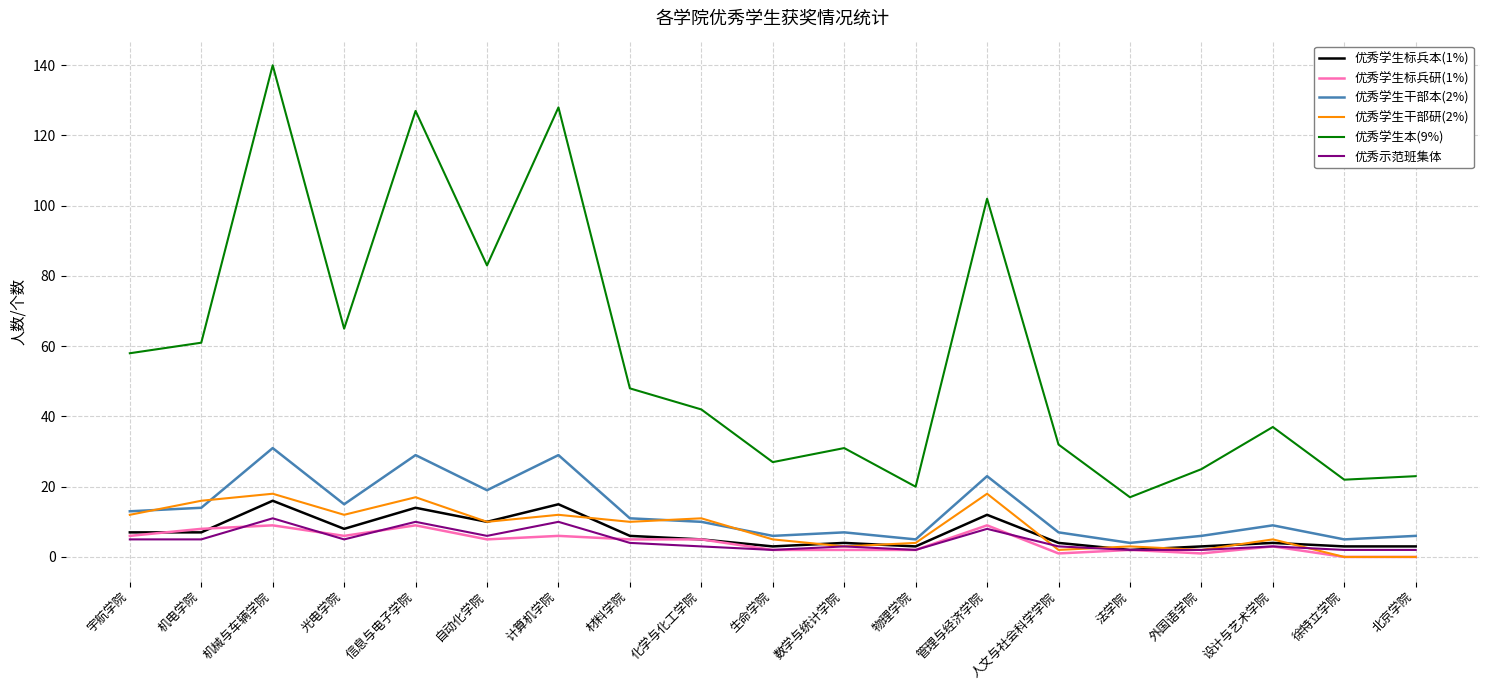

What is the difference between the highest and lowest values at 信息与电子学院?

118